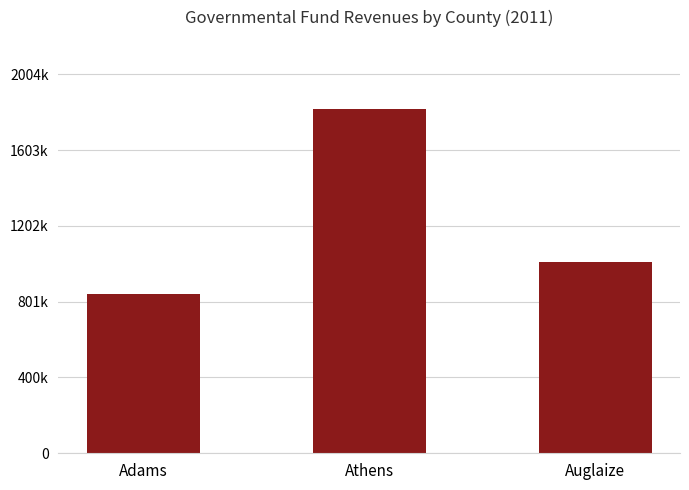

What position from the left is Adams?

1